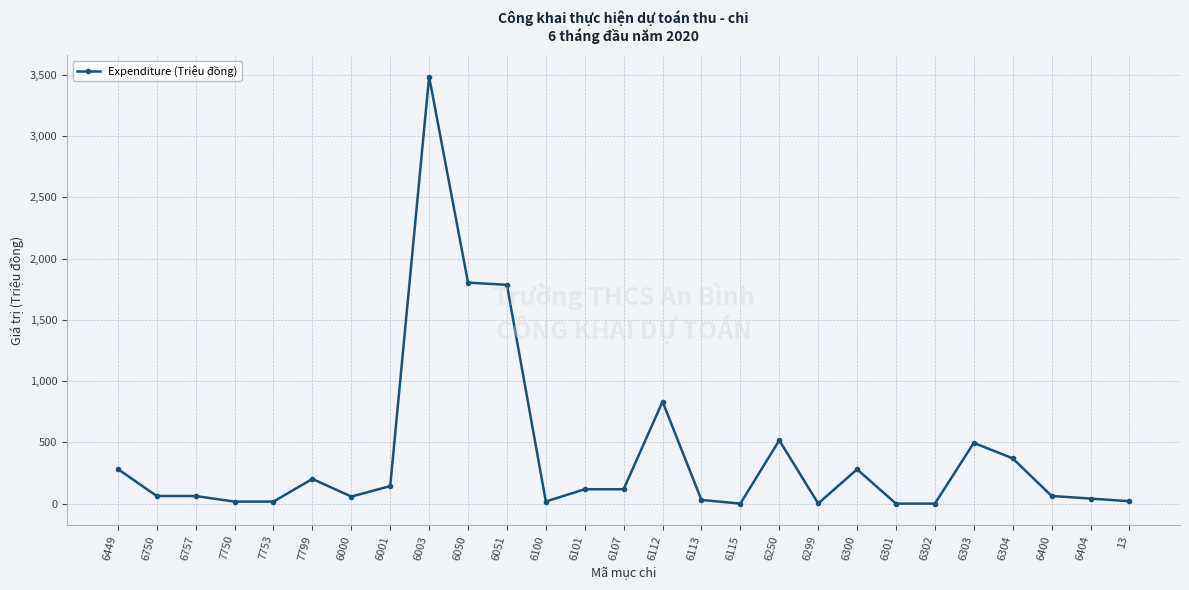

What is the sum of all values?

10842.4